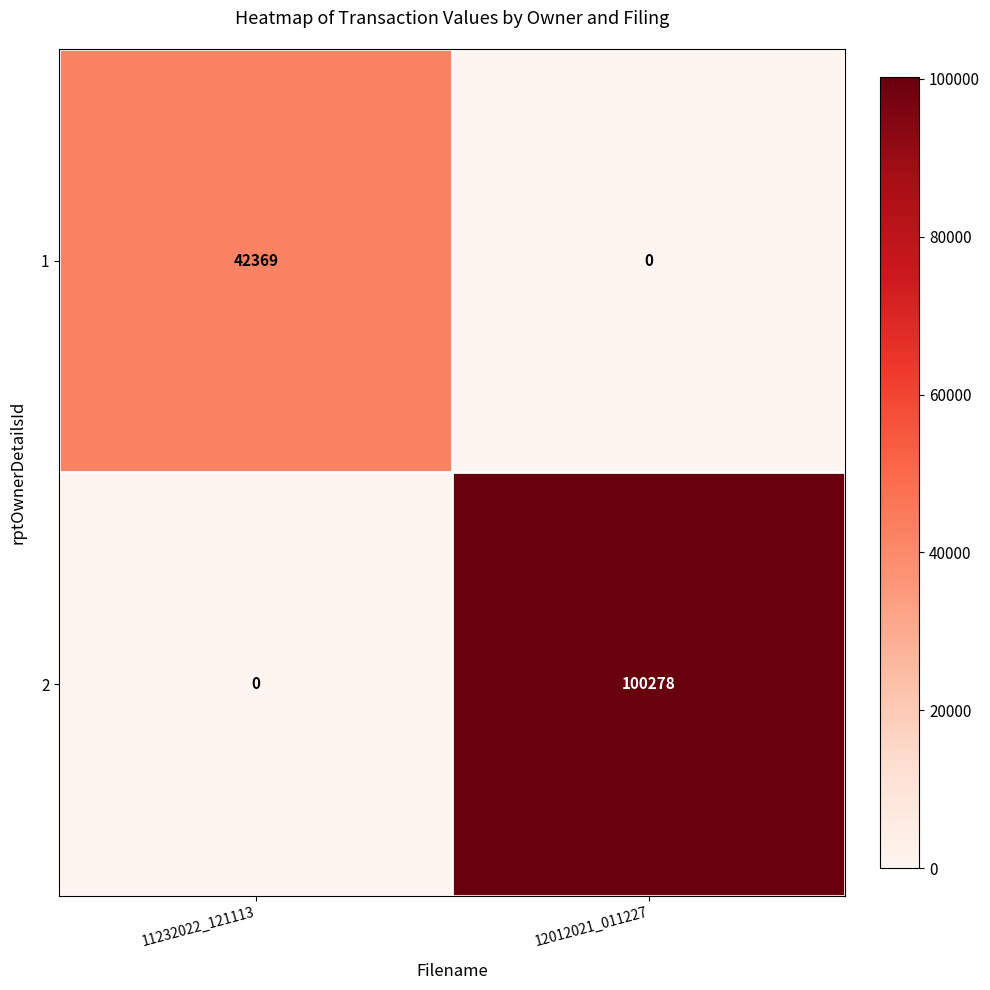

What is the average value of the 2 series?

50139